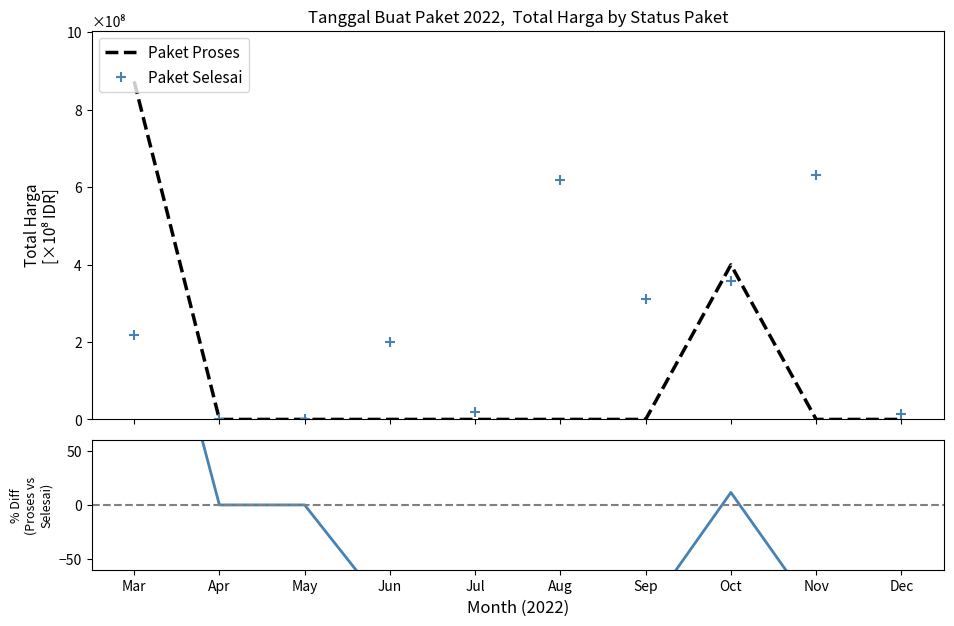

The value of % (Proses-Selesai)/Selesai at Jun is -100.0. True or false?

True